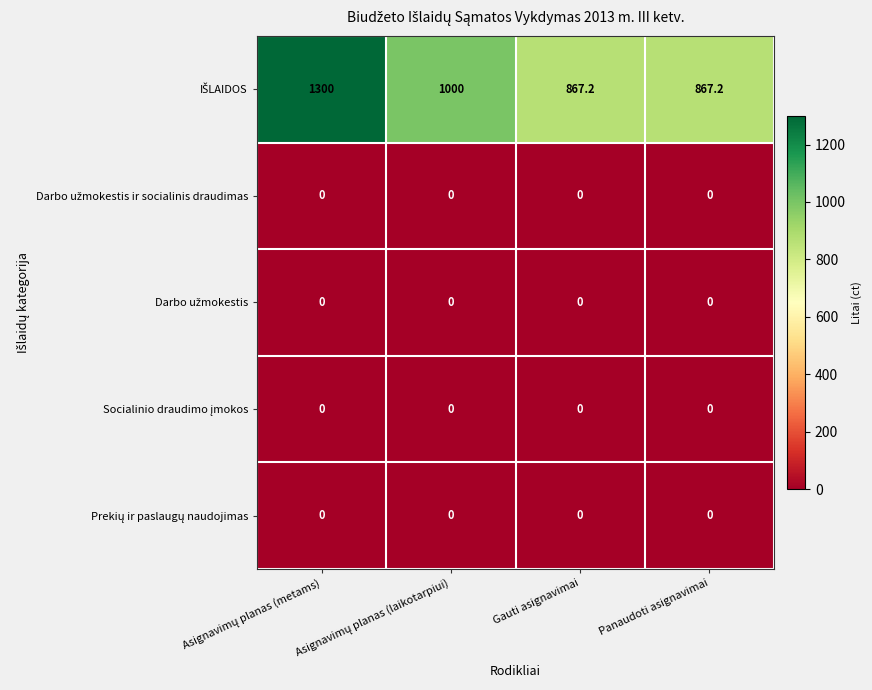

At how many categories does at least one series exceed 201?

4